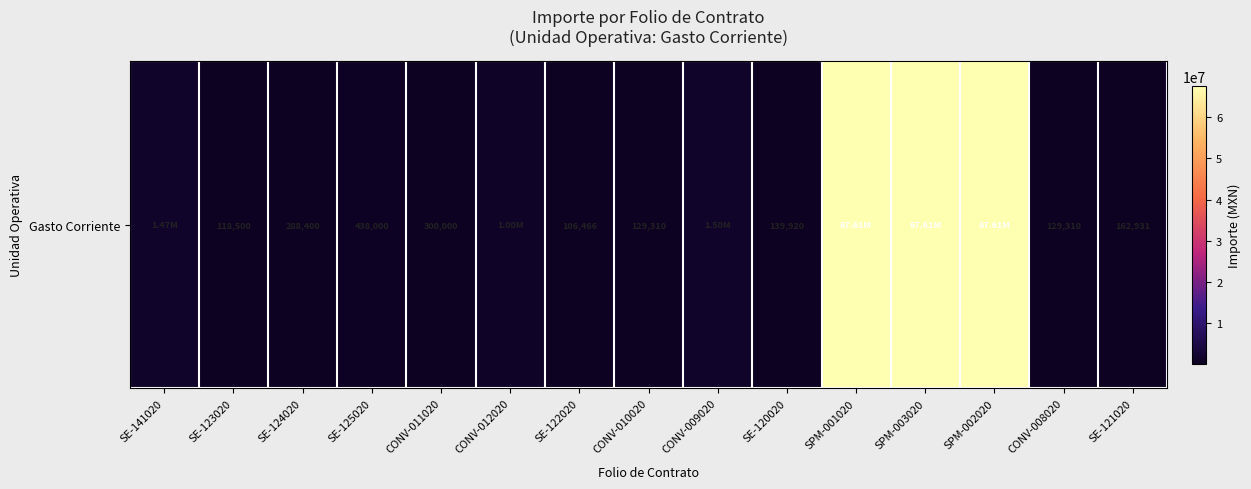

Rank the categories by value from lowest to highest.

SE-122020, SE-123020, CONV-010020, CONV-008020, SE-120020, SE-121020, SE-124020, CONV-011020, SE-125020, CONV-012020, SE-141020, CONV-009020, SPM-001020, SPM-003020, SPM-002020